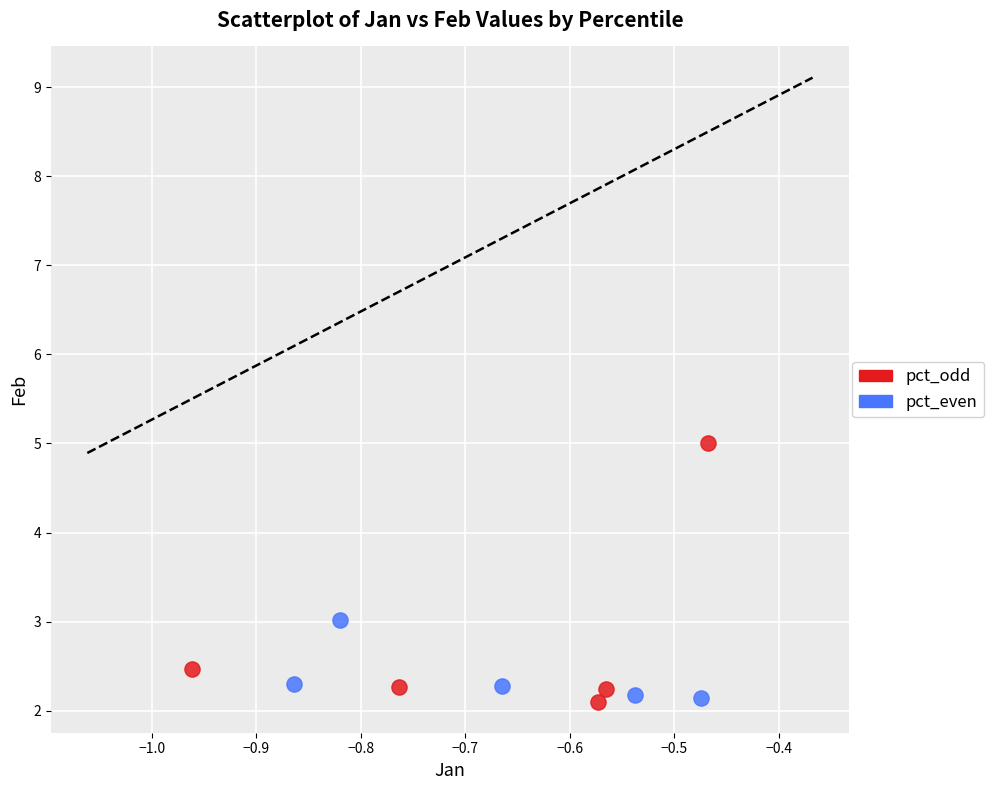

What are all the series names shown in the legend?

pct_odd, pct_even